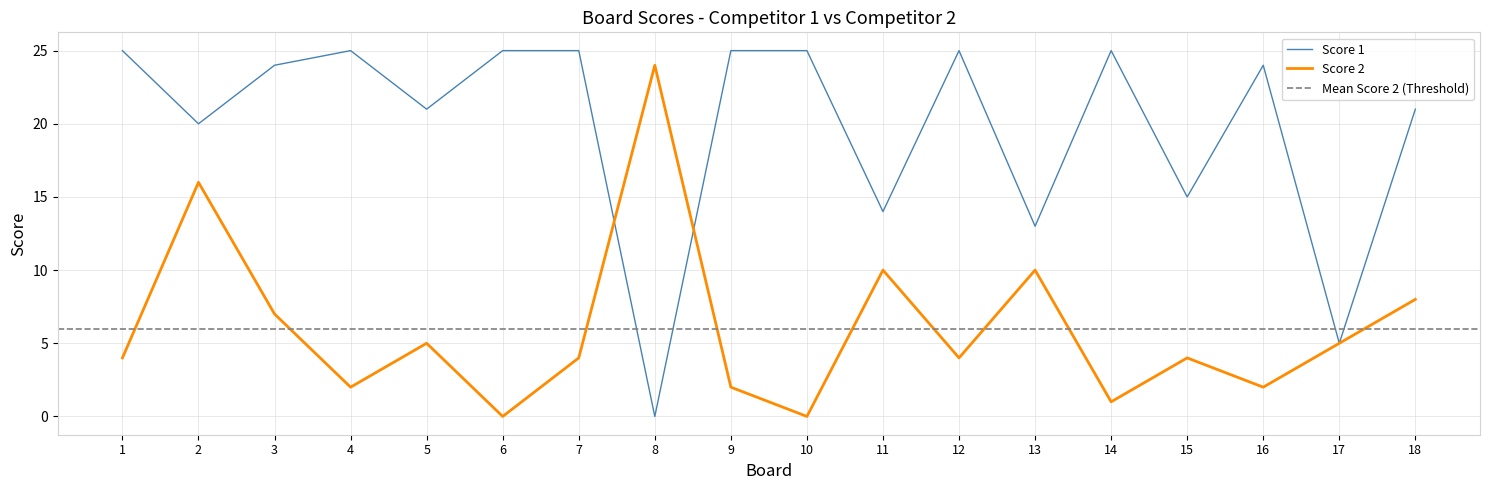

What are all the series names shown in the legend?

Score 1, Score 2